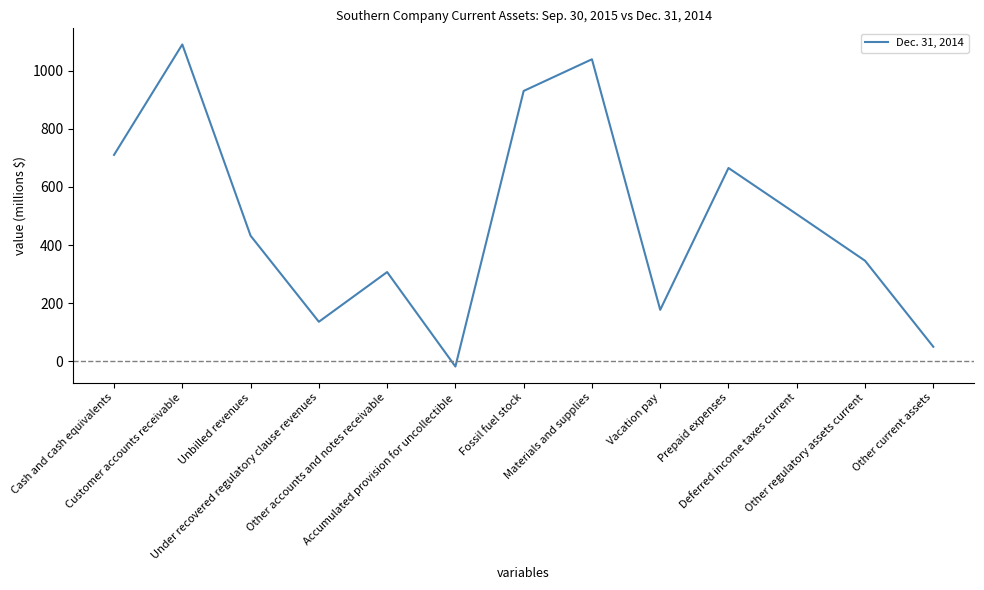

At which category does the chart reach its minimum across all series?

Accumulated provision for uncollectible